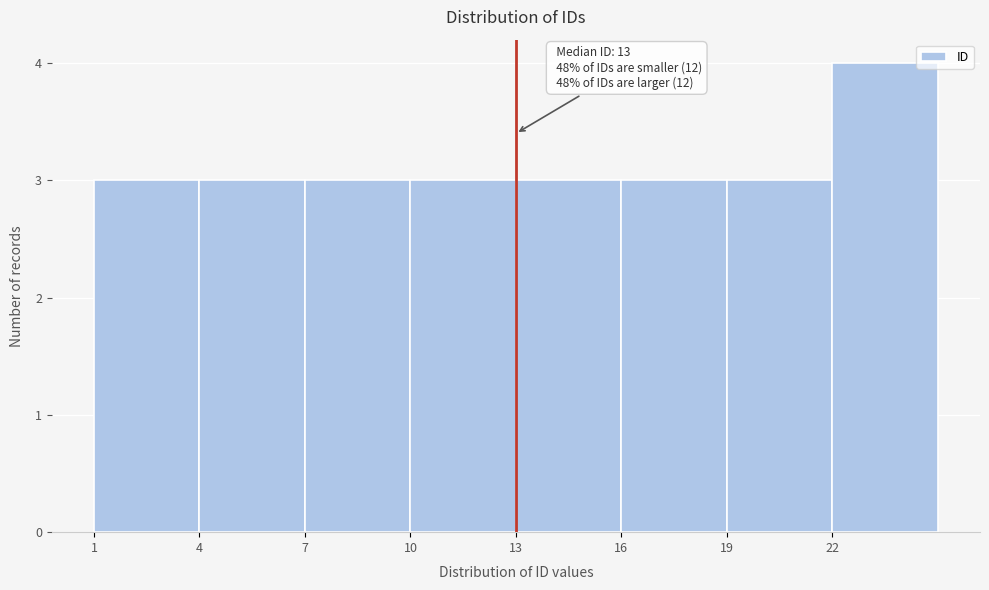

Which range on the x-axis has the tallest bar?

22 to 25